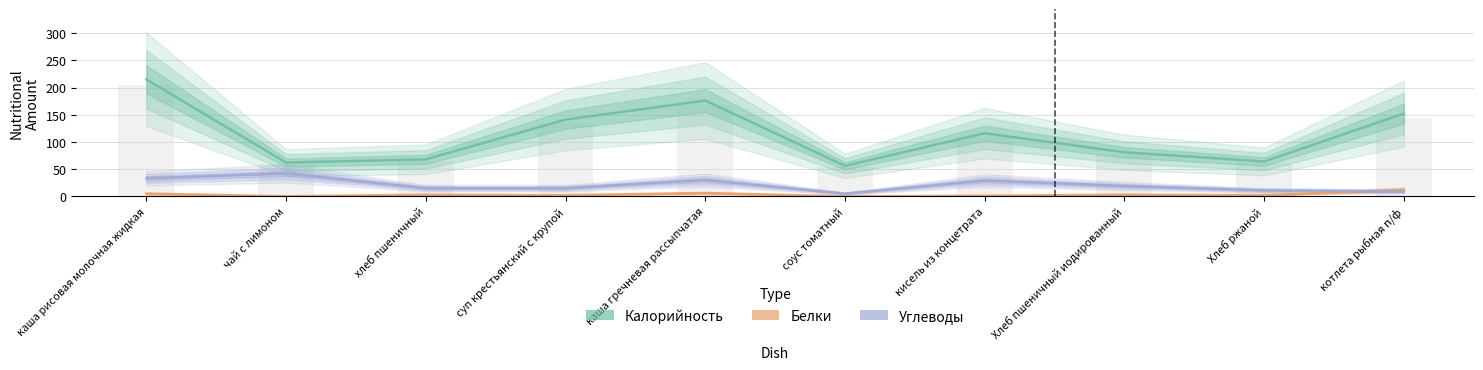

Reading left to right, what are all the values shown in this chart?

Калорийность: 215	62	68	141	176	56	116	81	64	152
Белки: 5	0	3	2	6	0	1	3	2	12
Углеводы: 33	42	15	15	30	5	29	19	11	9